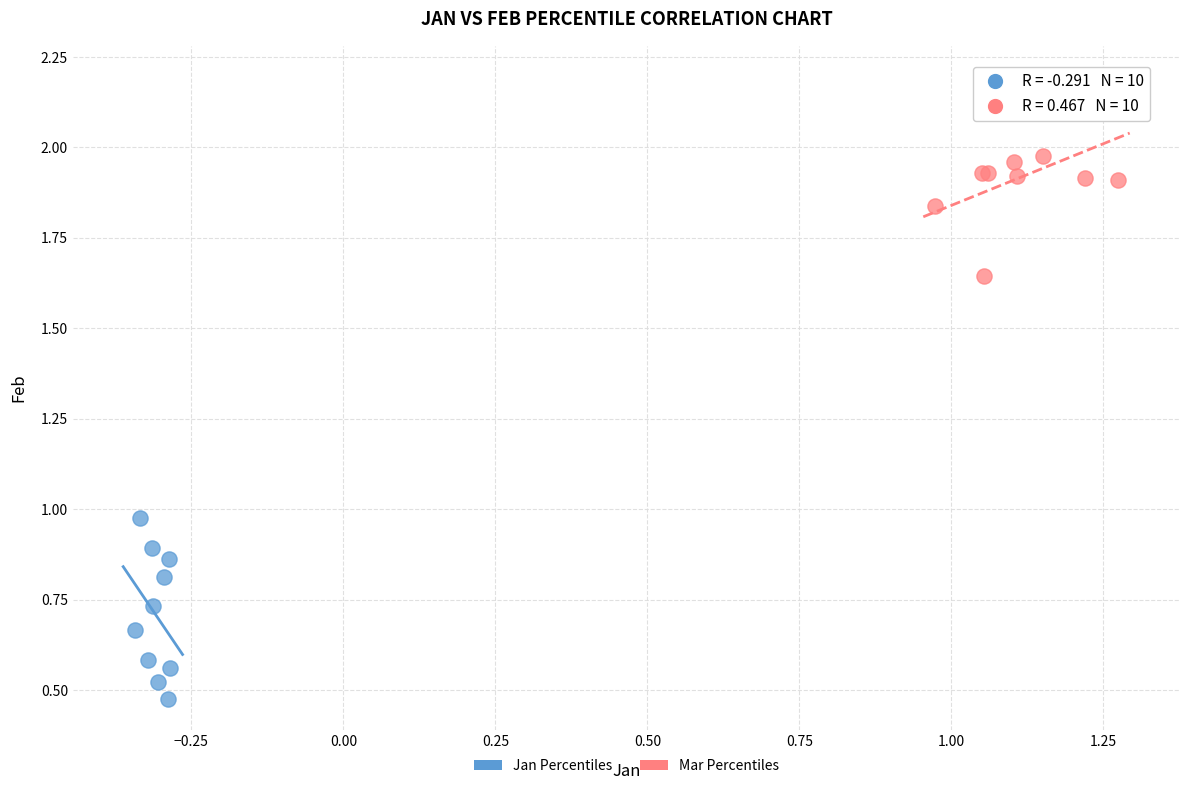

Which series reaches the maximum Y coordinate?

Mar Percentiles